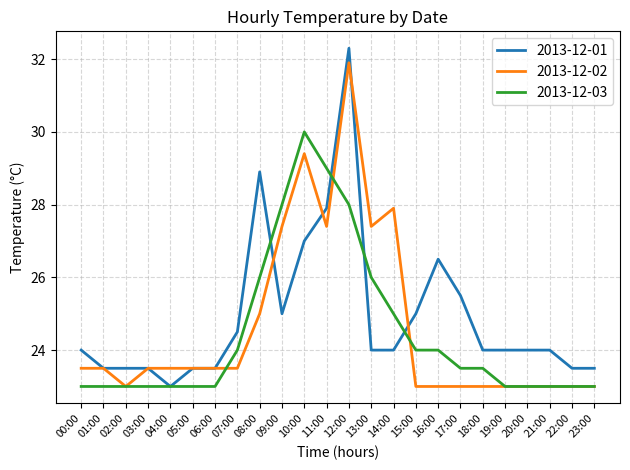

Rank the series at 08:00 from lowest to highest value.

2013-12-02, 2013-12-03, 2013-12-01